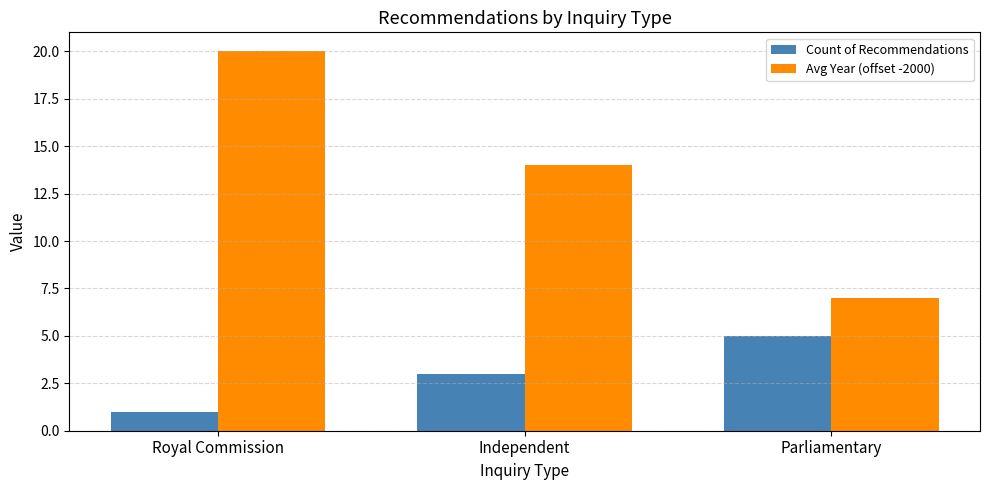

What is the label of the 3rd bar from the left?

Parliamentary